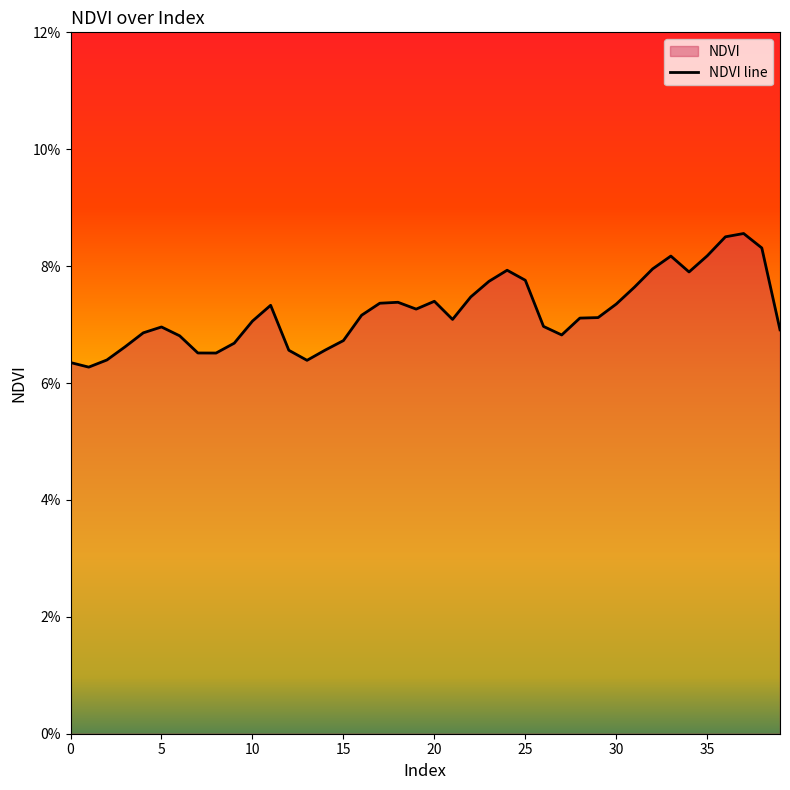

Between 2 and 14, which is larger?

14